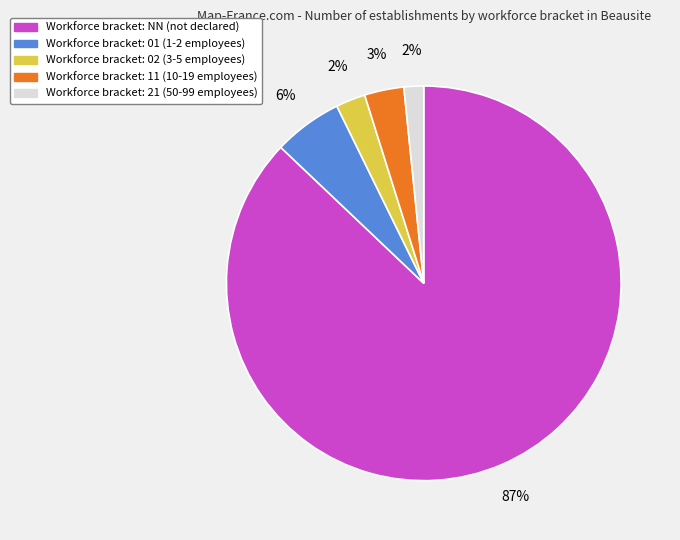

To the nearest percent, what is the average slice percentage?

20%